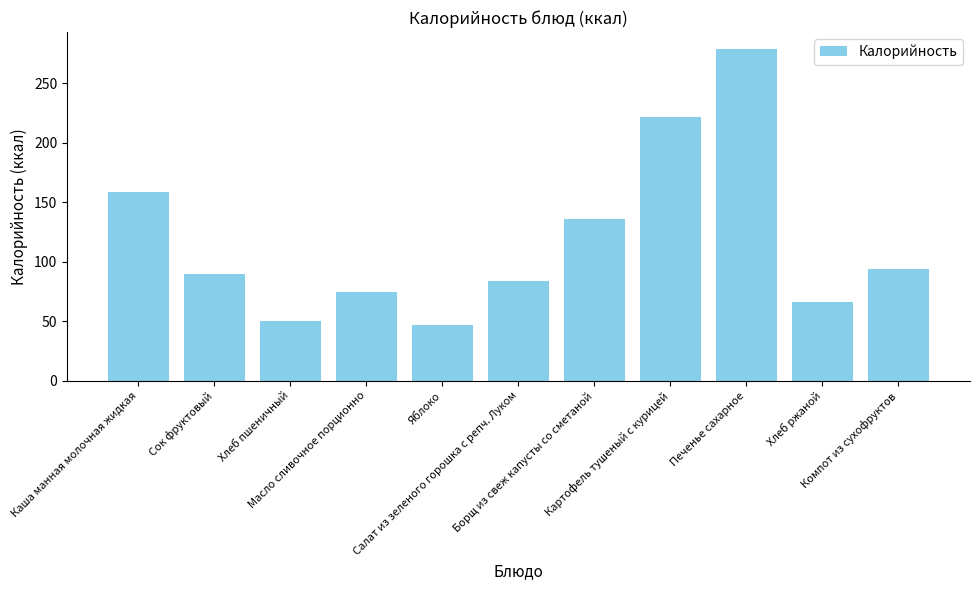

Between Масло сливочное порционно and Борщ из свеж капусты со сметаной, which is larger?

Борщ из свеж капусты со сметаной